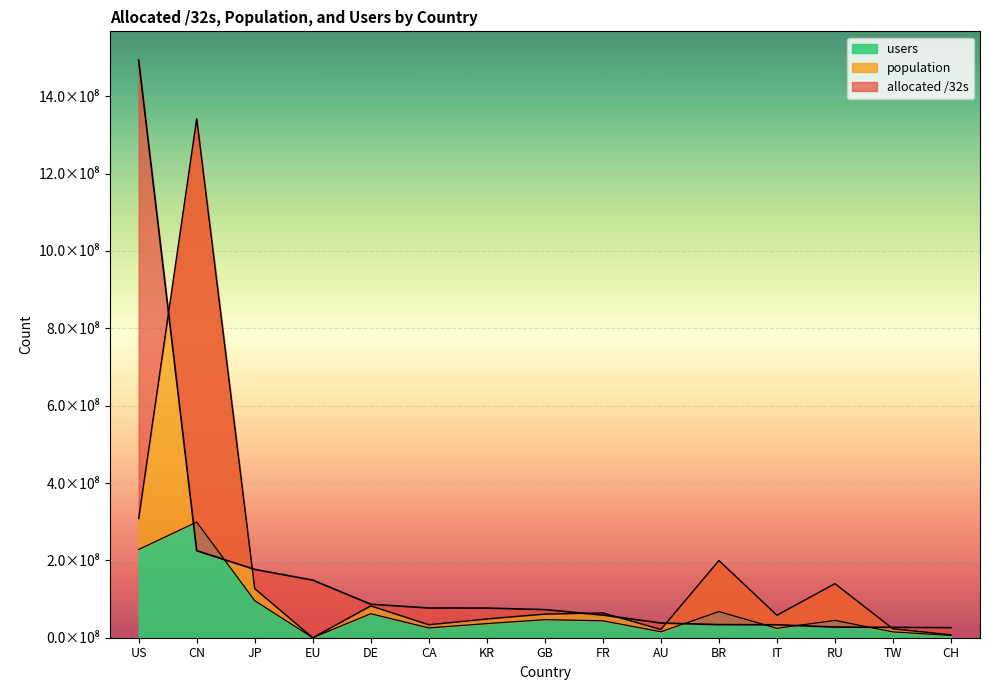

What is the sum of all users values?

1010014585